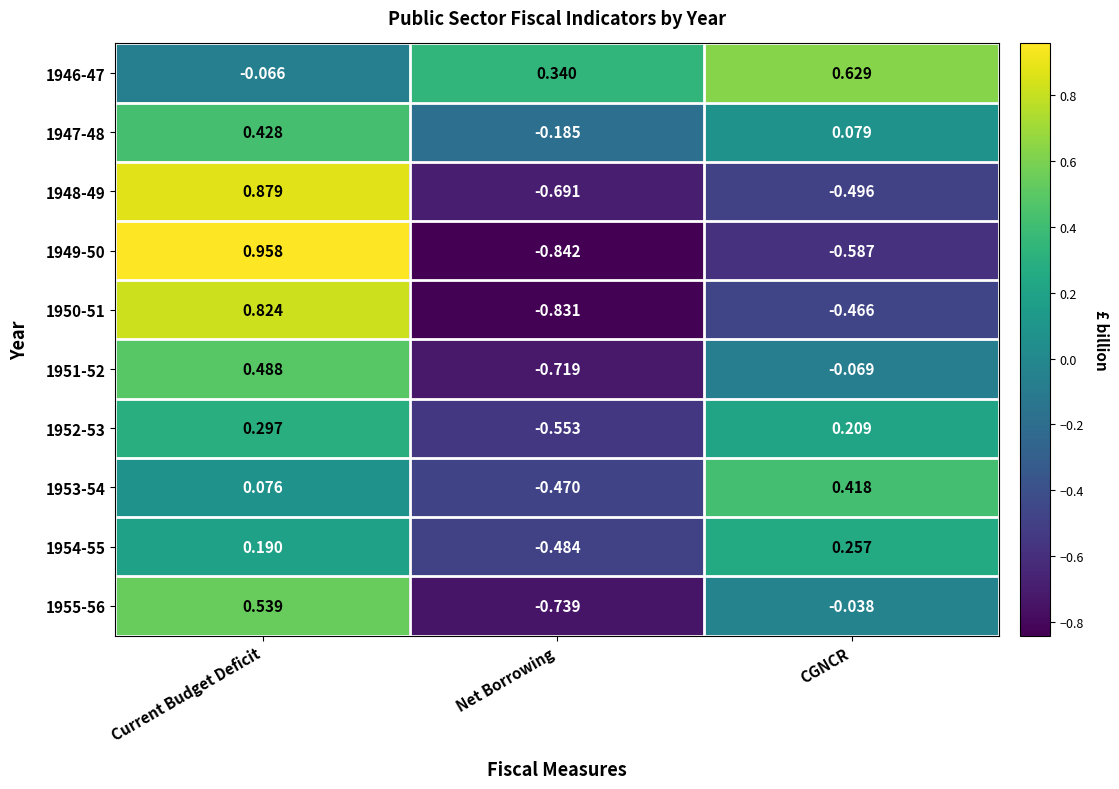

At which label is 1951-52 closest to 0?

CGNCR